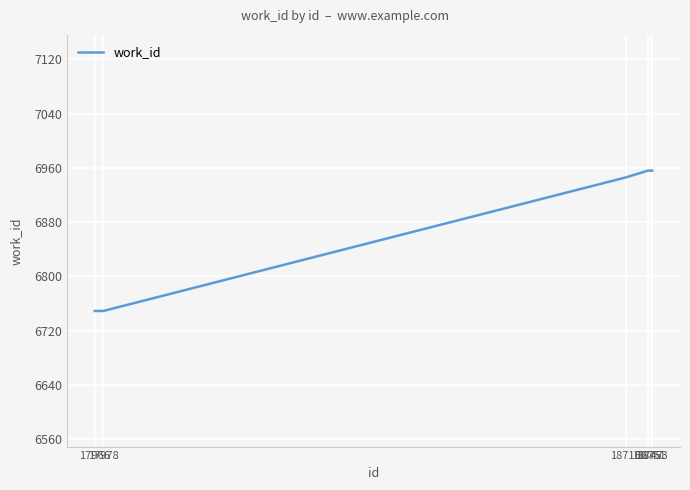

What is the greatest value displayed?

6956